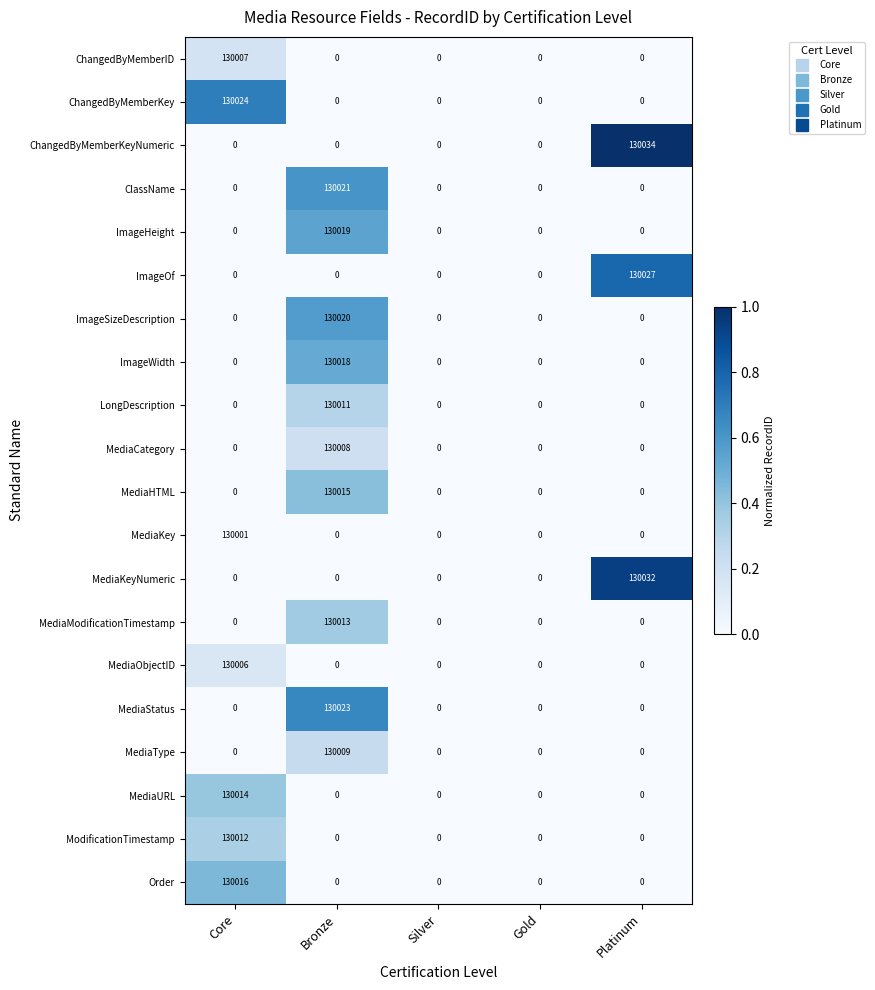

True or false: ImageSizeDescription has a value of 64420 at Silver.

False